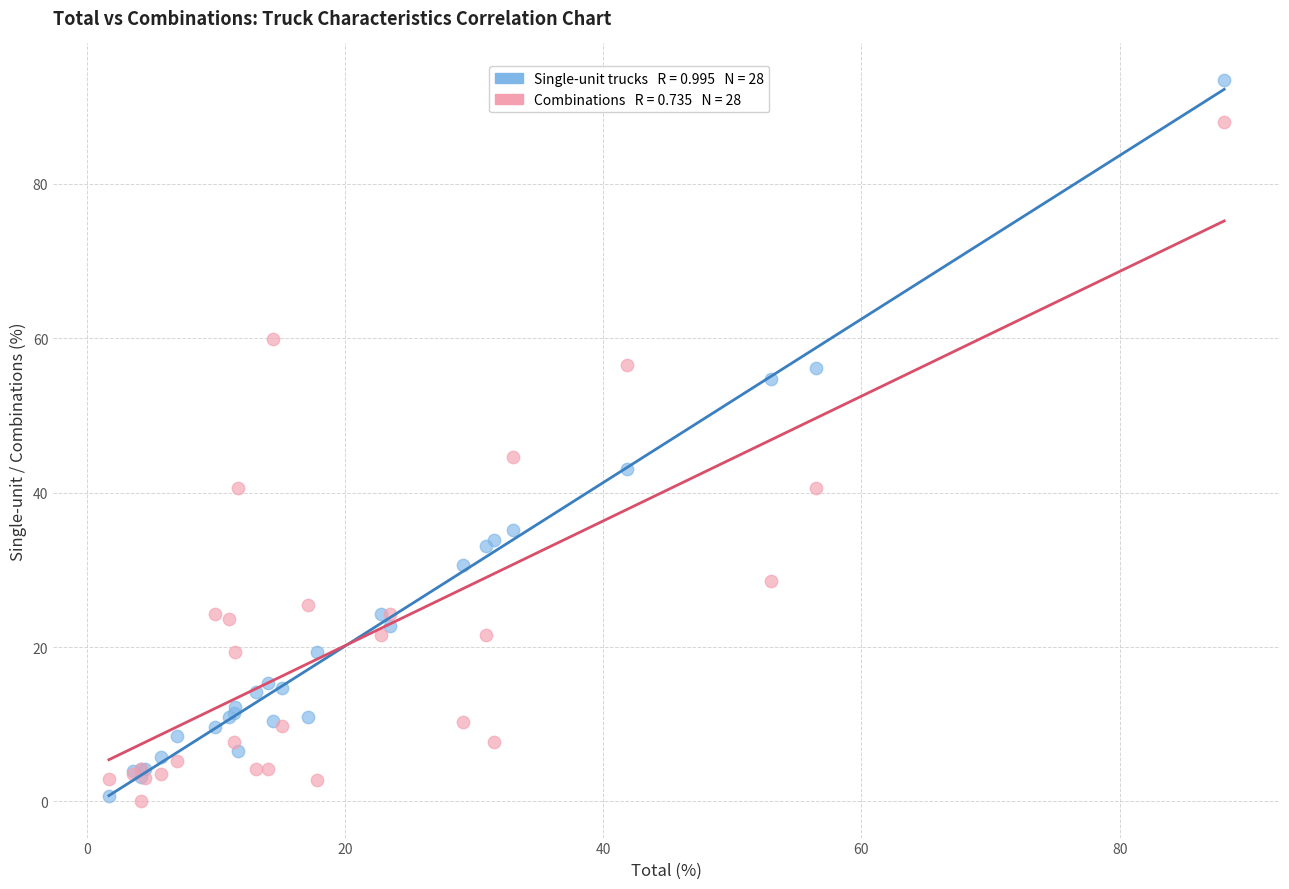

Across all series, what Y value is closest to 46?

44.6